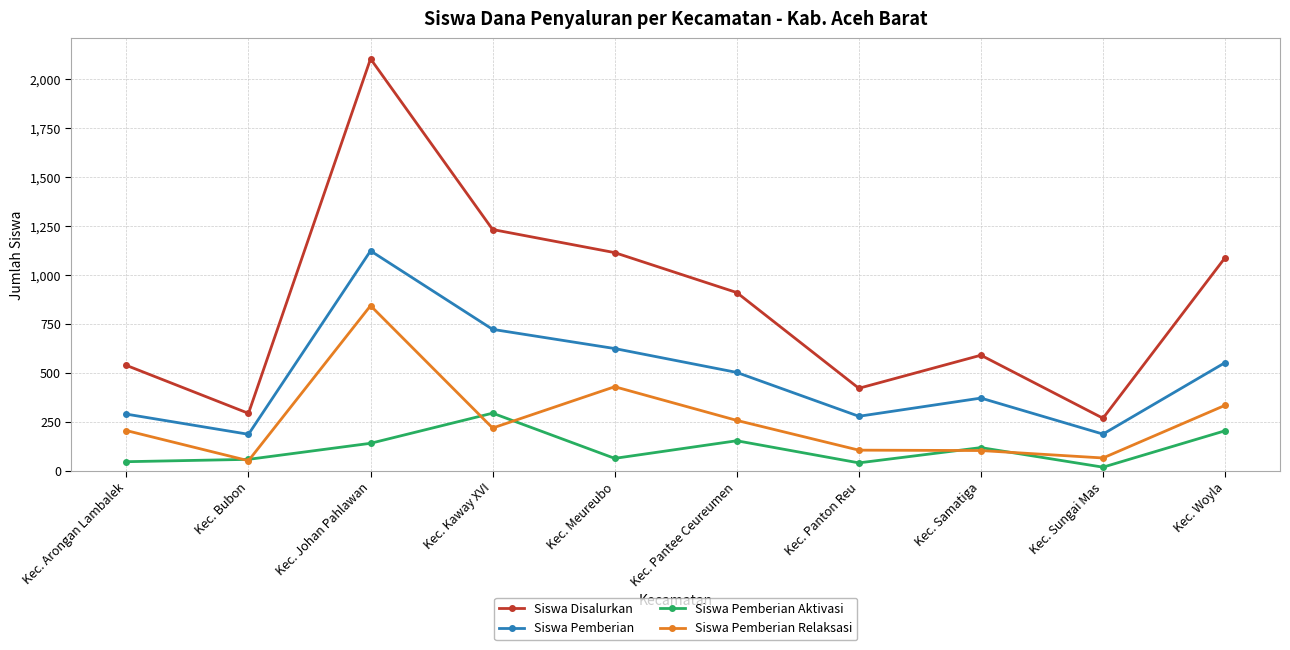

What is the difference between the highest and lowest values at Kec. Pantee Ceureumen?

757